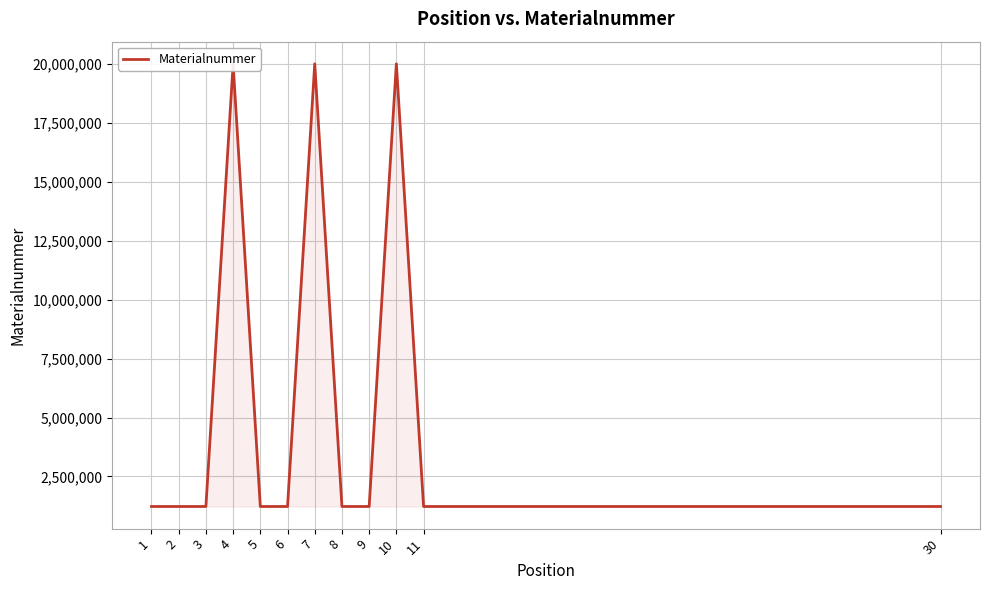

What is the approximate value at 6, to the nearest 100?

1223700